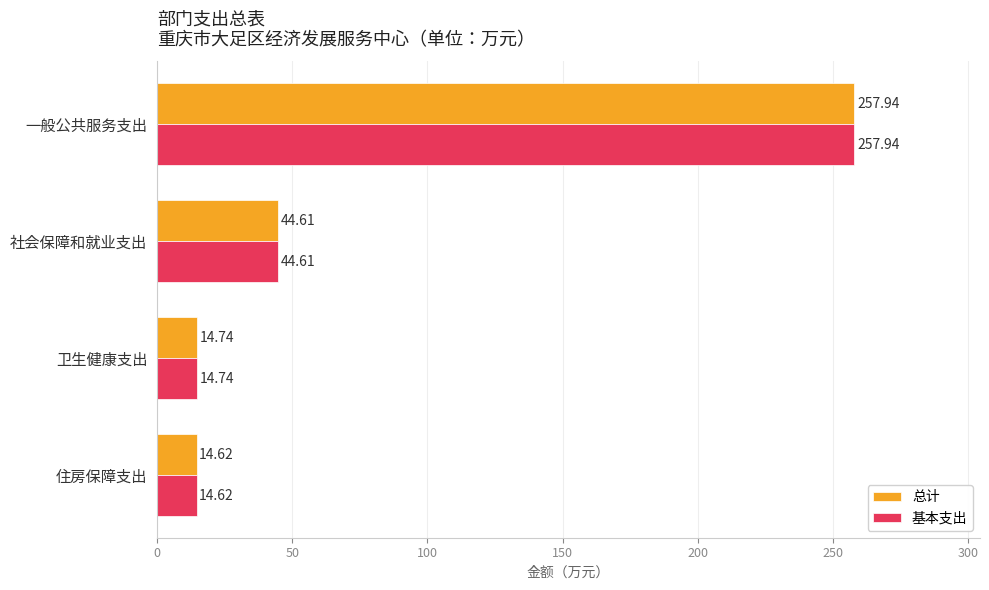

At which label does 基本支出 reach its peak?

一般公共服务支出